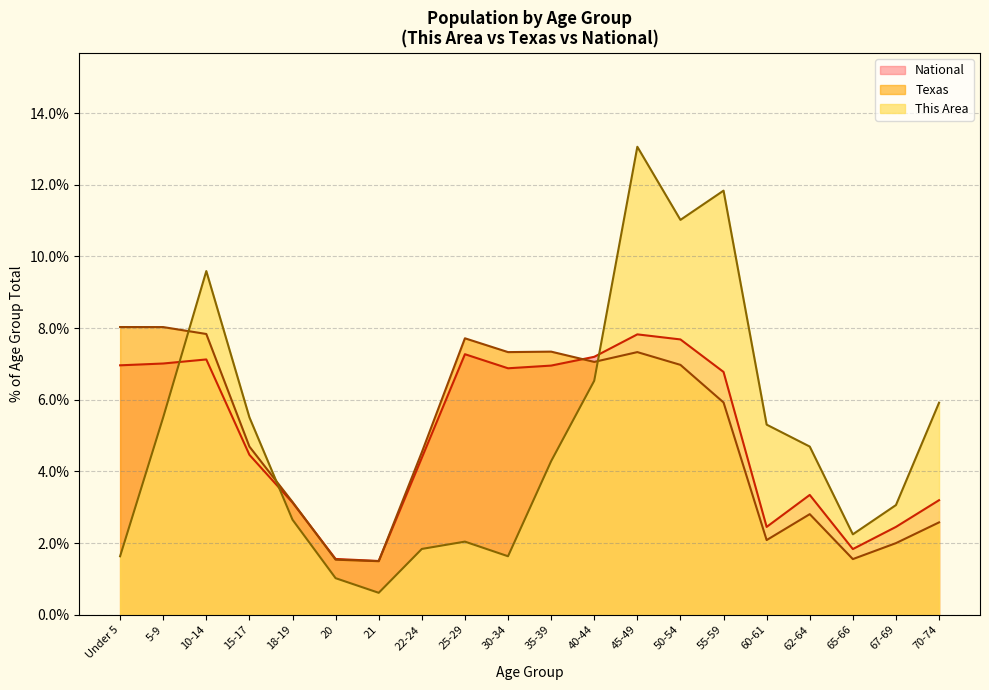

What is the difference between the highest and lowest values at 65-66?

0.7